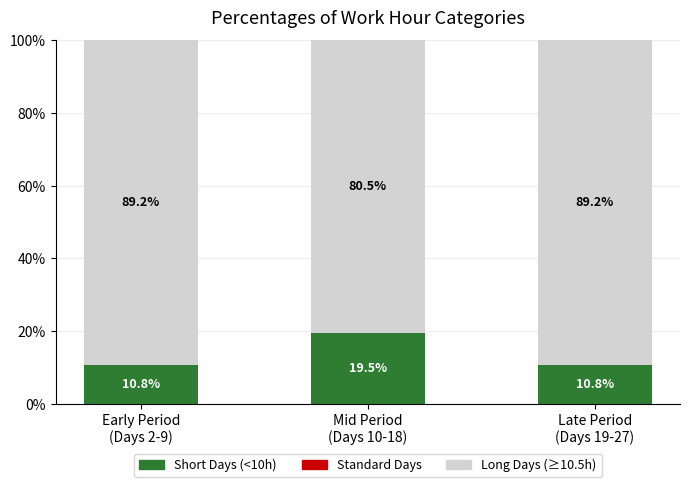

What is the average value of the Short Days (<10h) series?

13.7